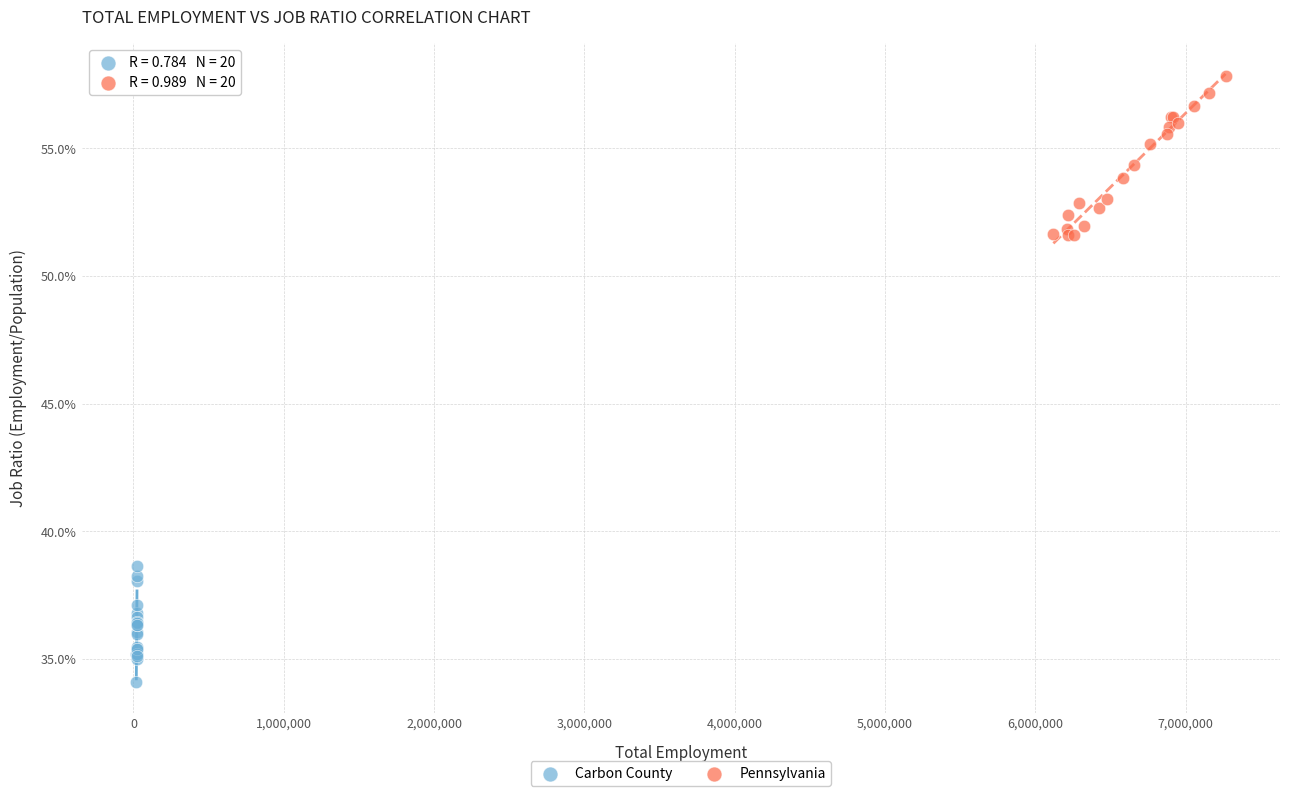

What are all the series names shown in the legend?

Carbon County, Pennsylvania